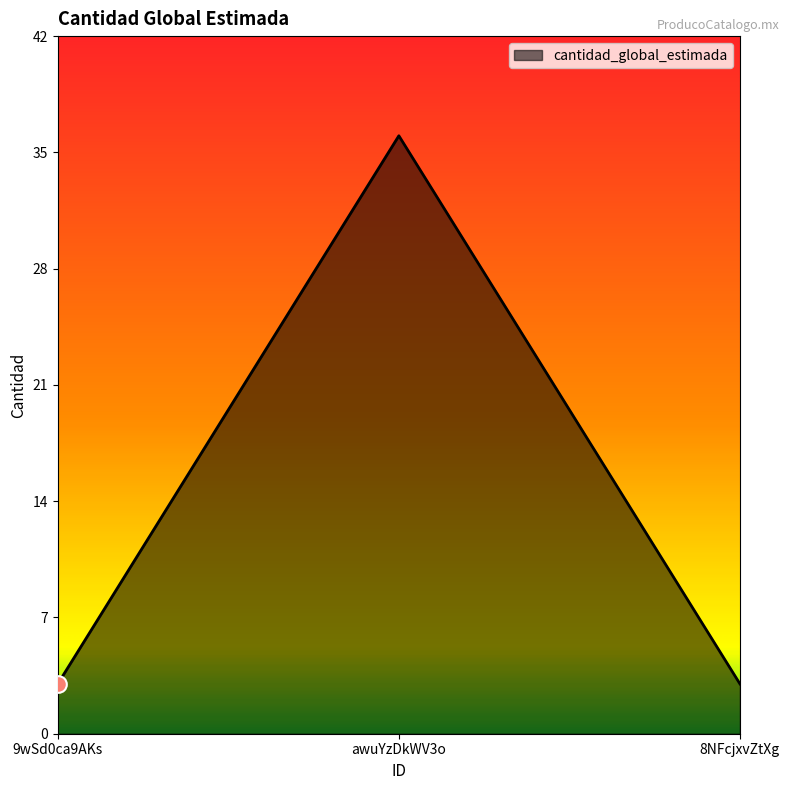

Approximately how many times larger is the value at awuYzDkWV3o compared to 8NFcjxvZtXg?

12.0